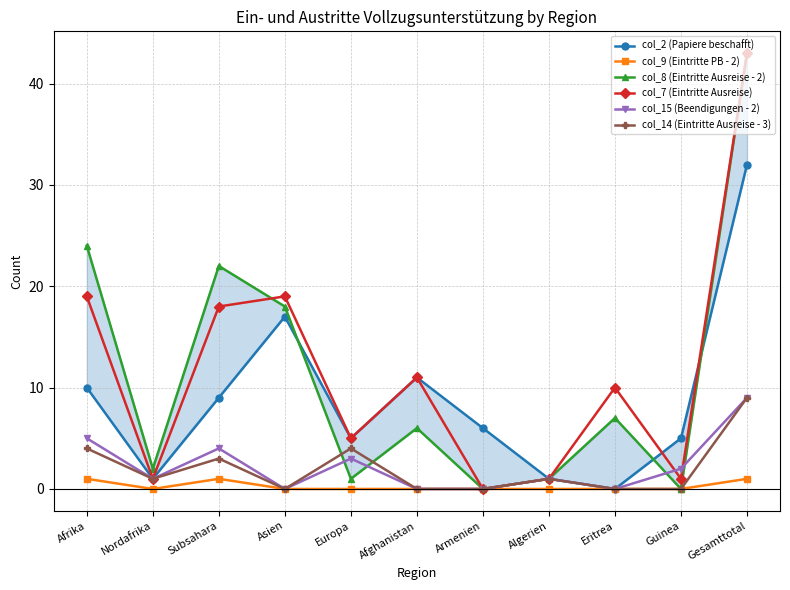

How many data points in col_14 (Eintritte Ausreise - 3) are above 1?

4